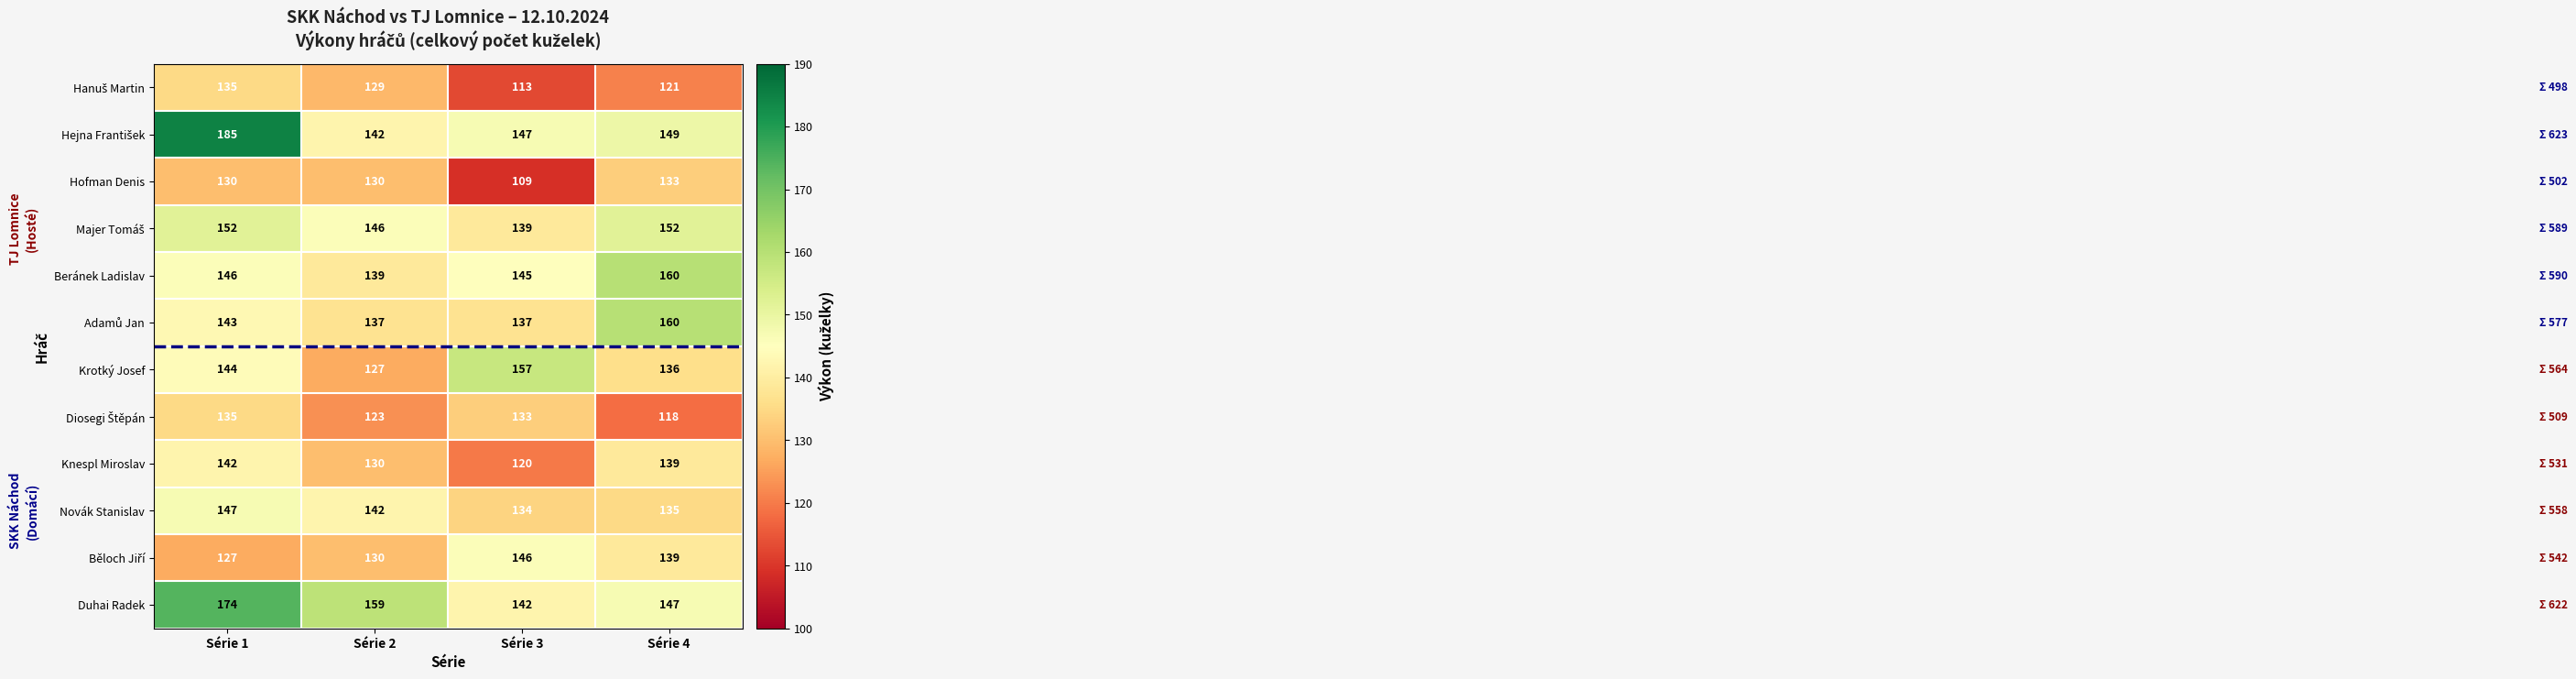

Rank the categories by Duhai Radek value from lowest to highest.

Série 3, Série 4, Série 2, Série 1